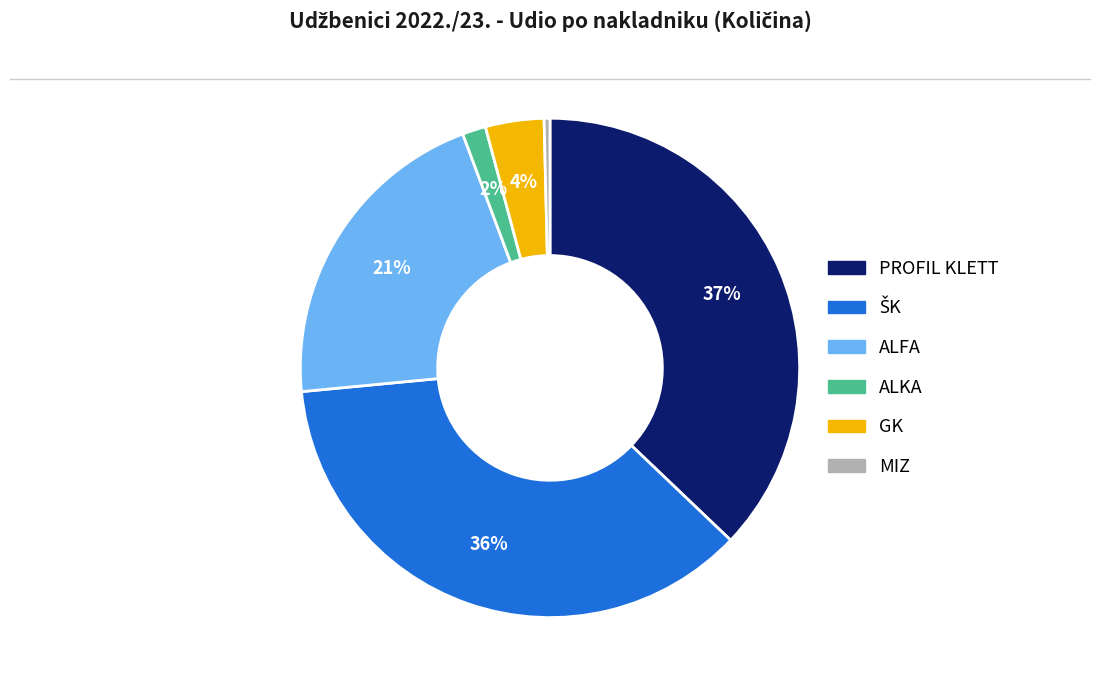

Which category has the biggest portion of the pie?

PROFIL KLETT